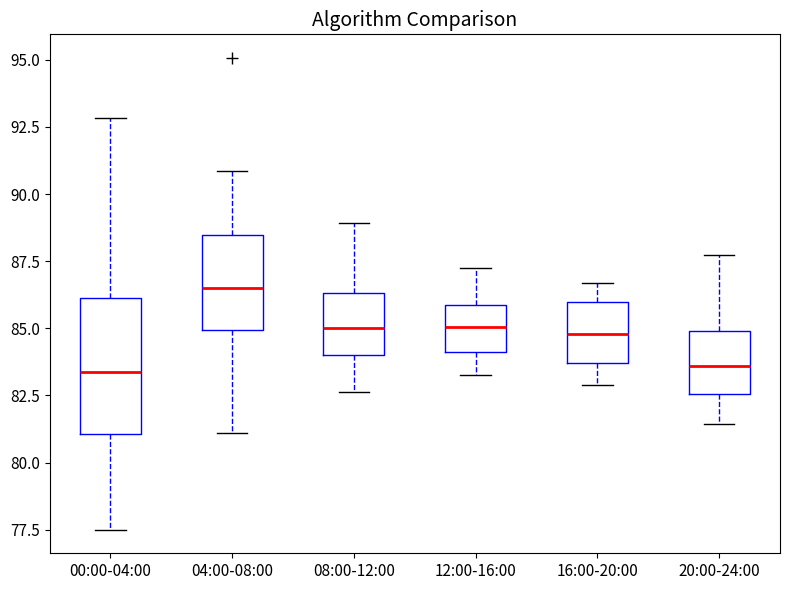

Comparing the boxes themselves (not the whiskers), which one is the tallest?

00:00-04:00